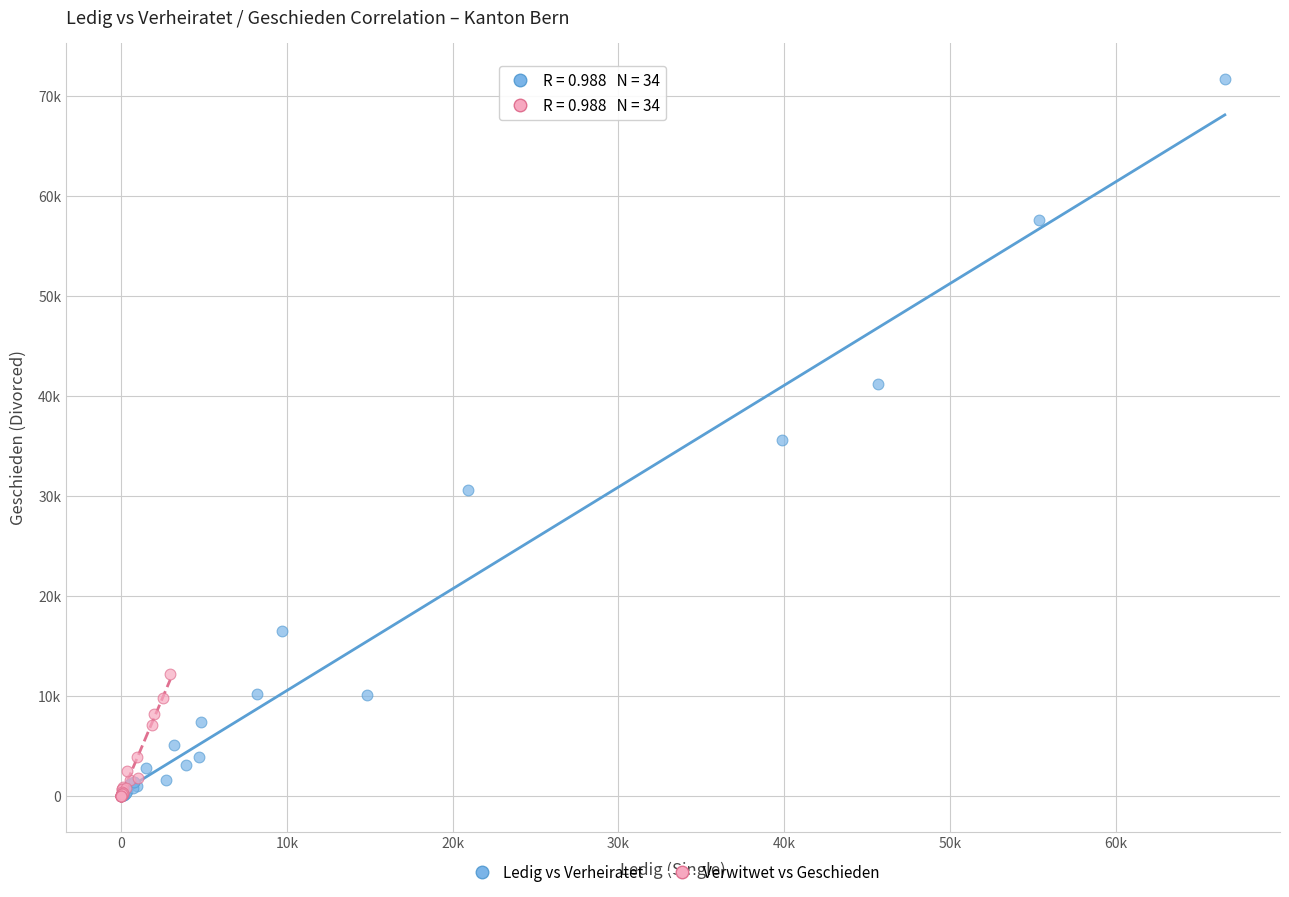

Which series contains the highest Y value?

Ledig vs Verheiratet